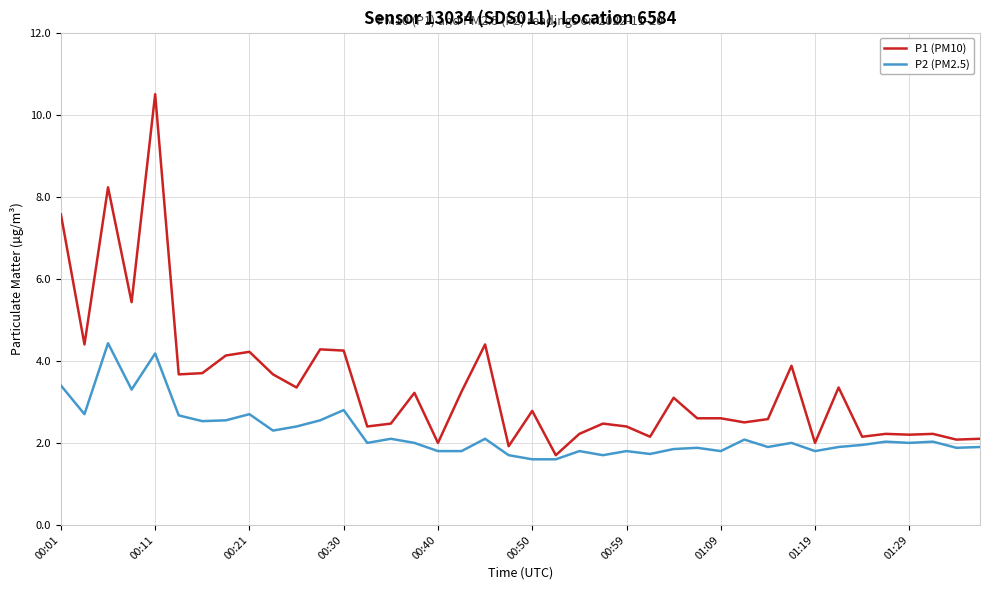

Which series has the largest range (max minus min)?

P1 (PM10)